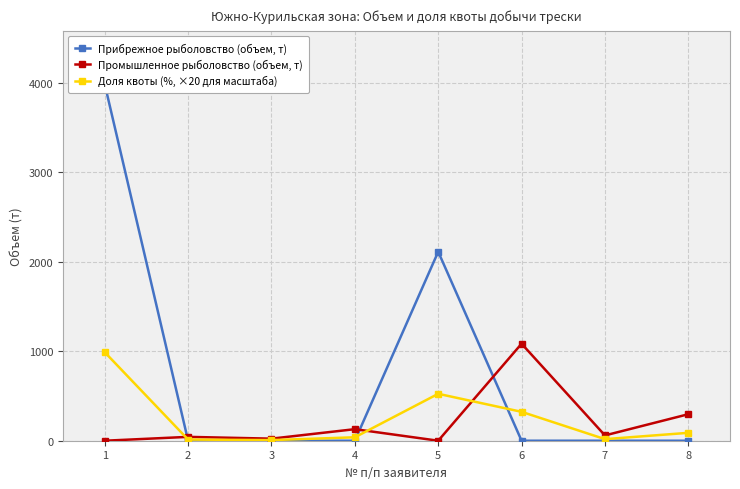

What is the value of the Доля квоты (%, ×20 для масштаба) point at the 2nd from the left?

12.8